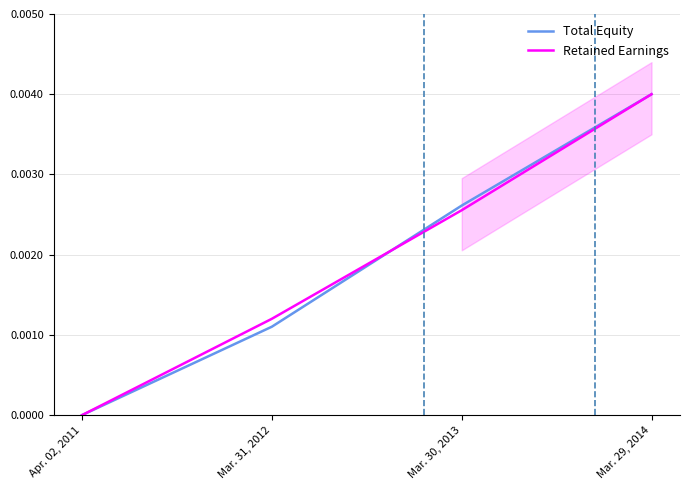

How many data points does each series have?

4